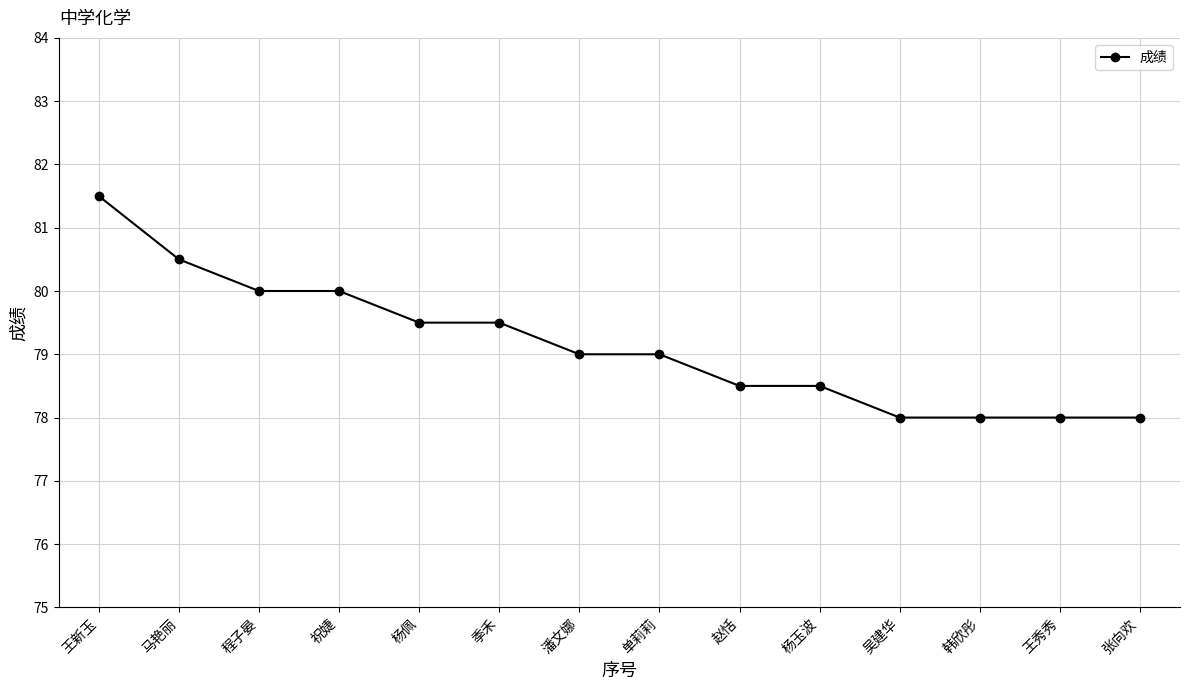

The chart shows a value of 27.1 at 王新玉. True or false?

False